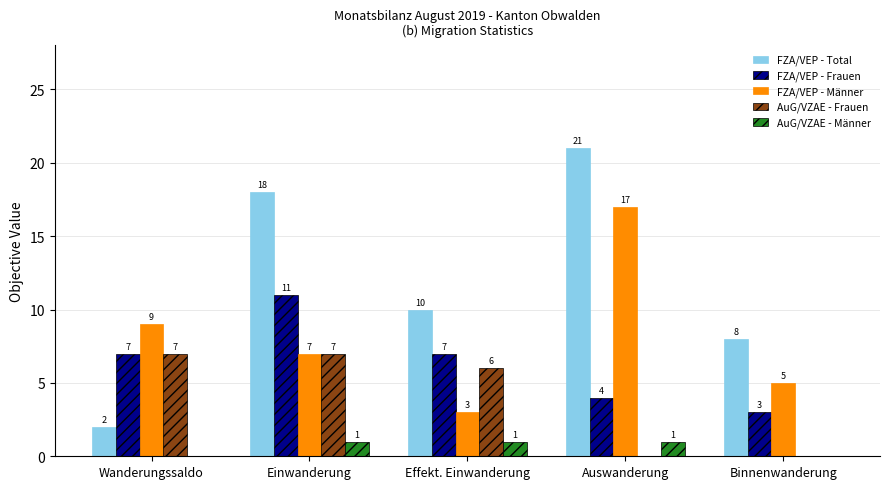

What is the sum of the FZA/VEP - Total values at Auswanderung and Wanderungssaldo?

23